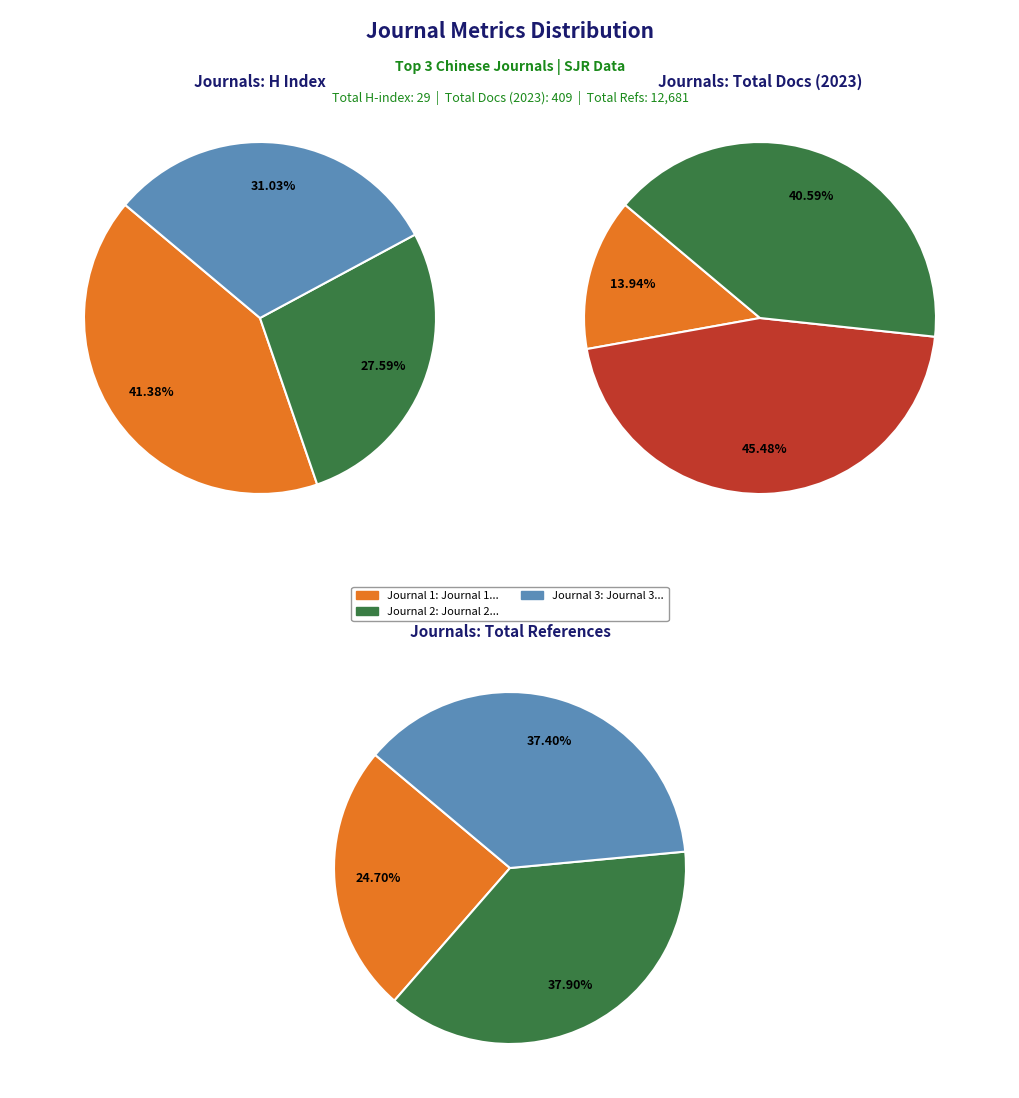

The Chinese Journal of Orthopaedic Trauma slice represents 36% of the pie. True or false?

False